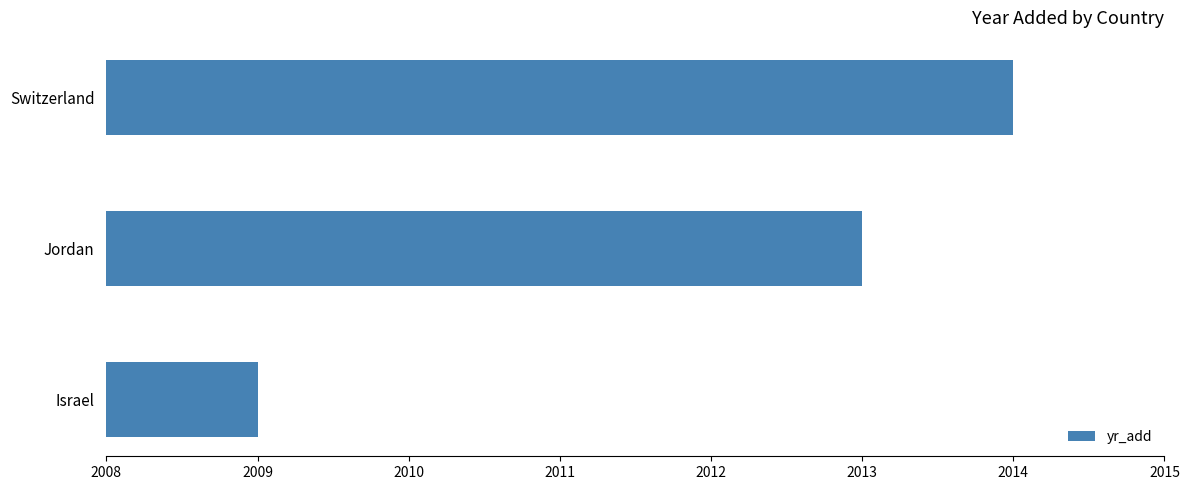

What value does the data have at Jordan?

2013